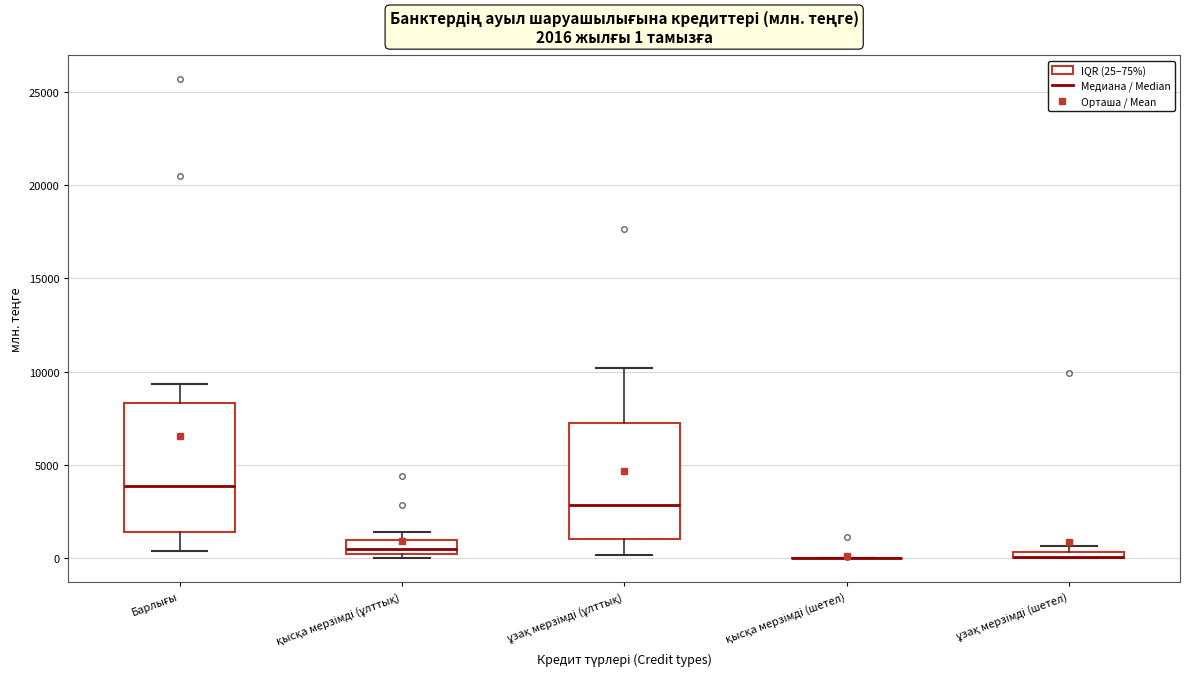

Comparing the boxes themselves (not the whiskers), which one is the tallest?

Барлығы